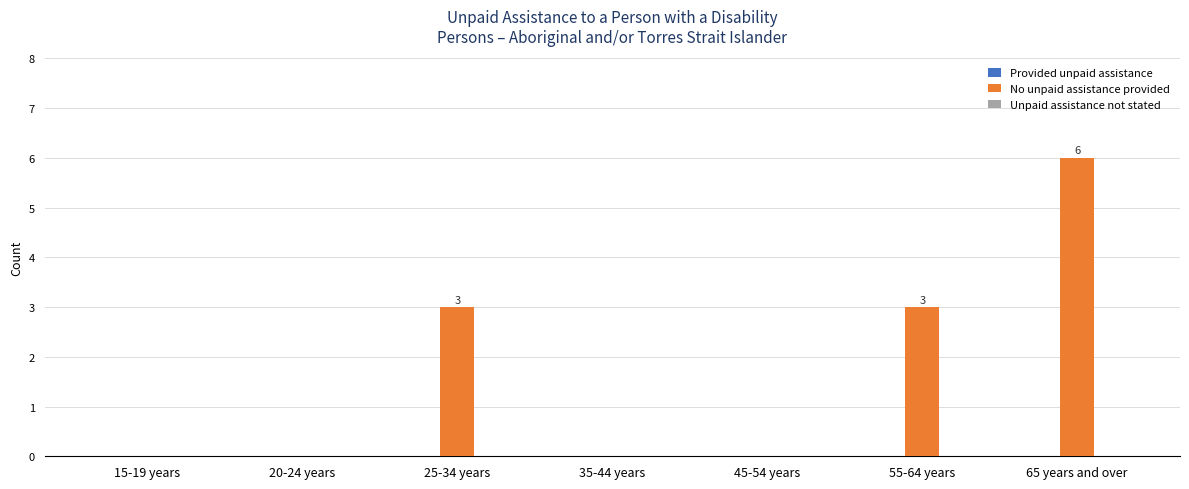

Reading left to right, list all the values displayed in this chart.

15-19 years=0	20-24 years=0	25-34 years=3	35-44 years=0	45-54 years=0	55-64 years=3	65 years and over=6